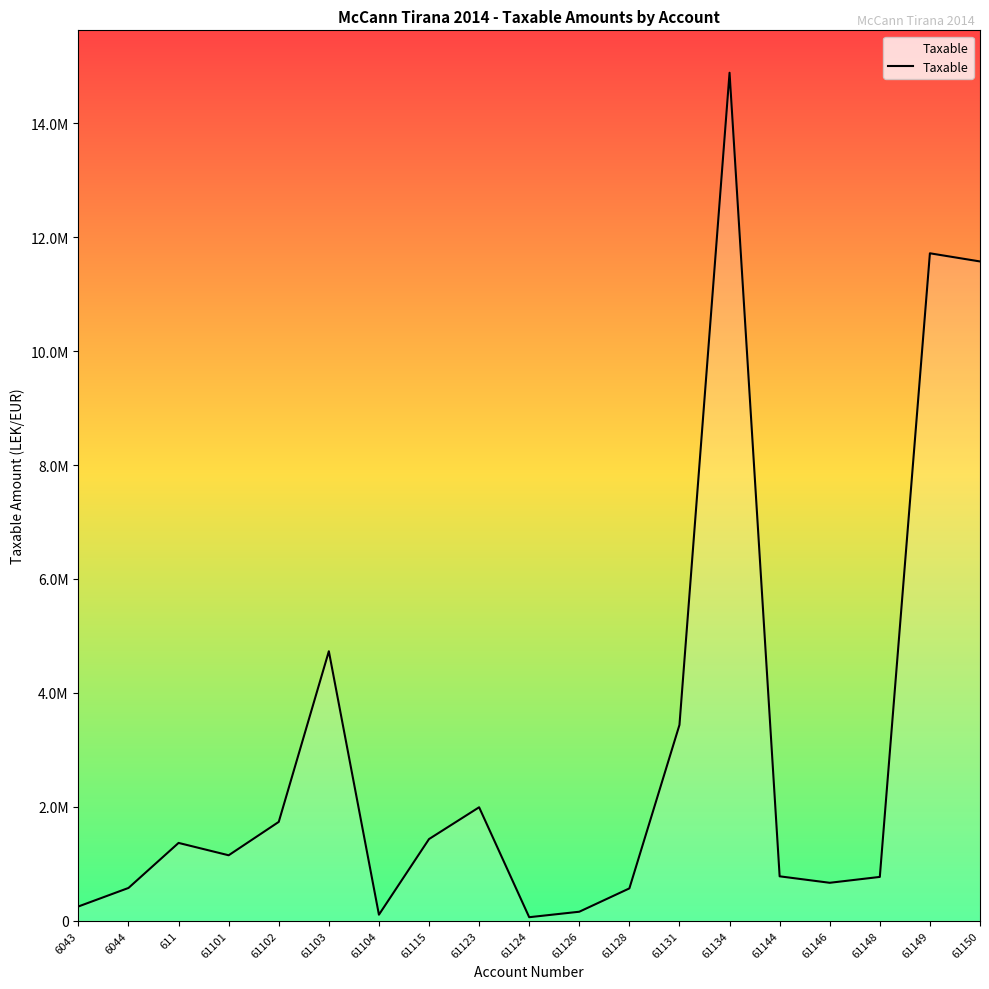

What is the change in value from 6043 to 61134?

+14637632.7